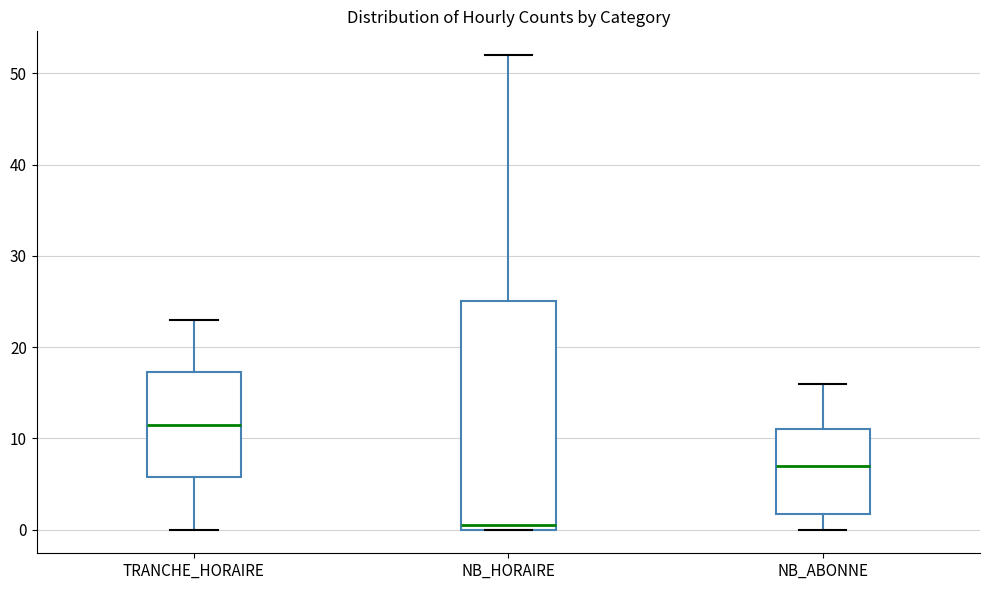

Reading left to right, transcribe this box plot: for each box, give where its median line is, the range the box spans, and where its two whiskers end, as read against the y-axis. The values are not printed on the chart, so give them approximately, as read against the axis.

TRANCHE_HORAIRE: median 12, box 6 to 17, whiskers 0 to 23
NB_HORAIRE: median 1, box 0 to 25, whiskers 0 to 52
NB_ABONNE: median 7, box 2 to 11, whiskers 0 to 16